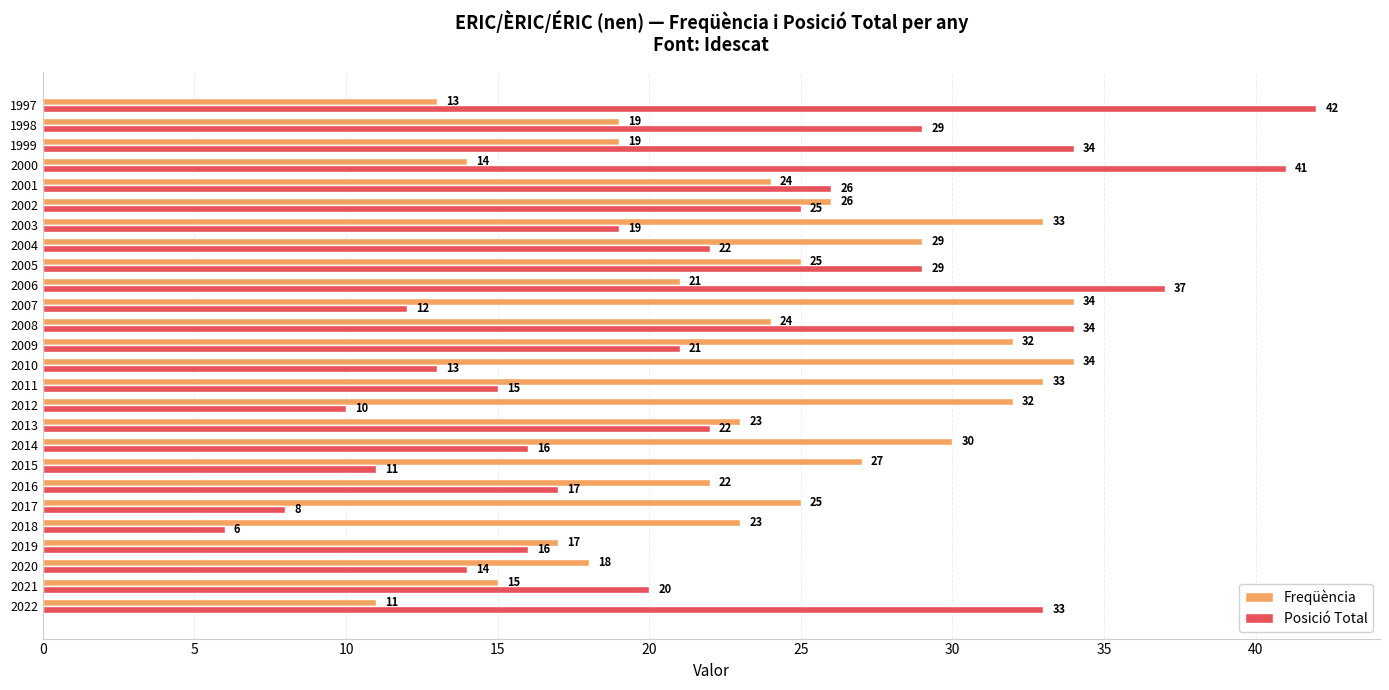

At how many categories does at least one series exceed 21?

23